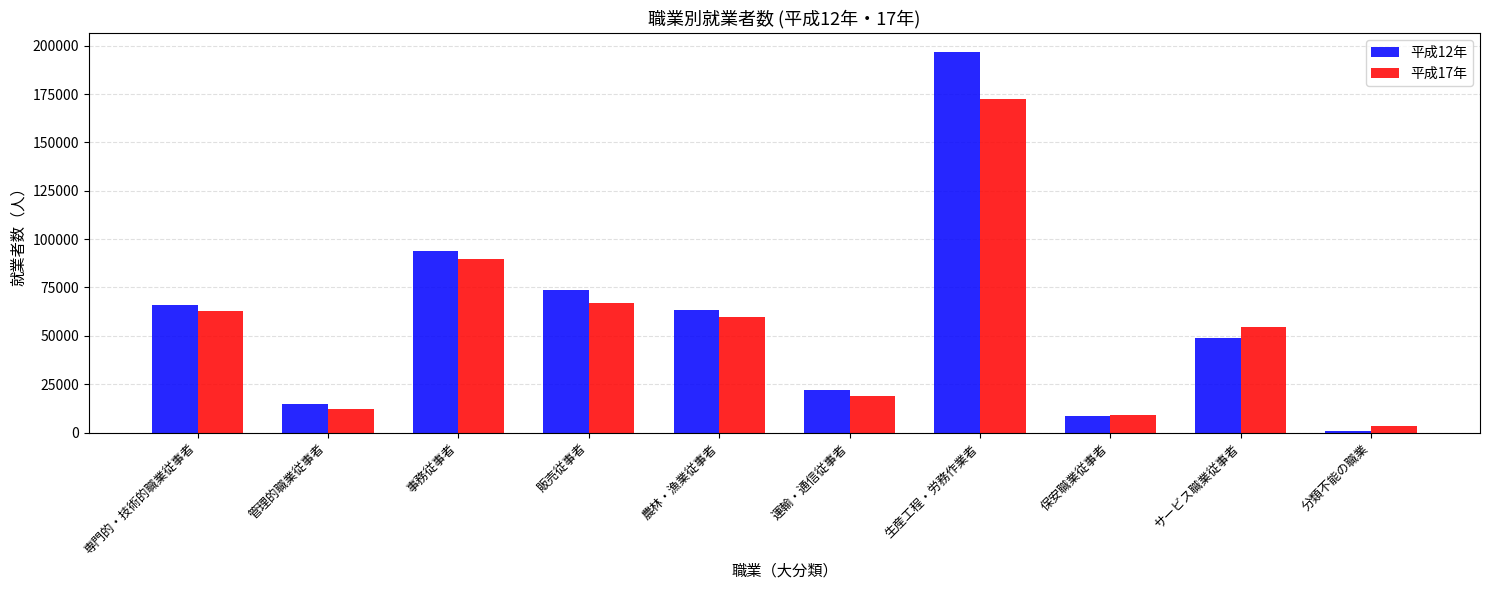

Count the number of categories in the chart.

10